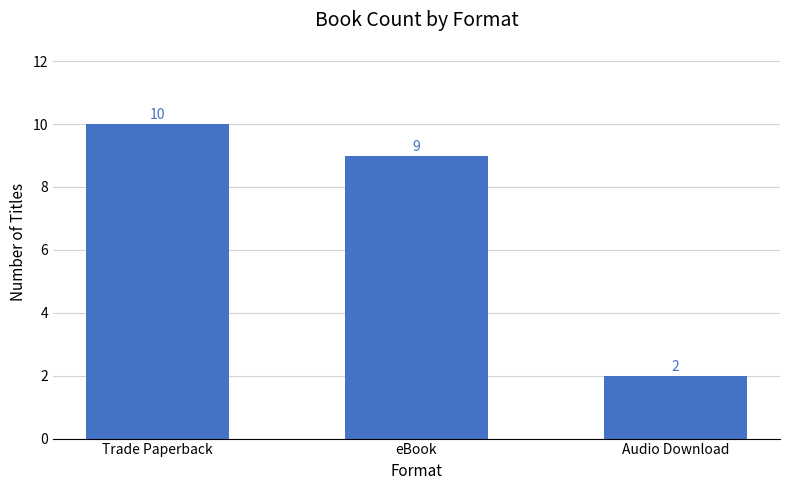

Reading right to left, transcribe all the data shown in this chart.

Audio Download=2	eBook=9	Trade Paperback=10